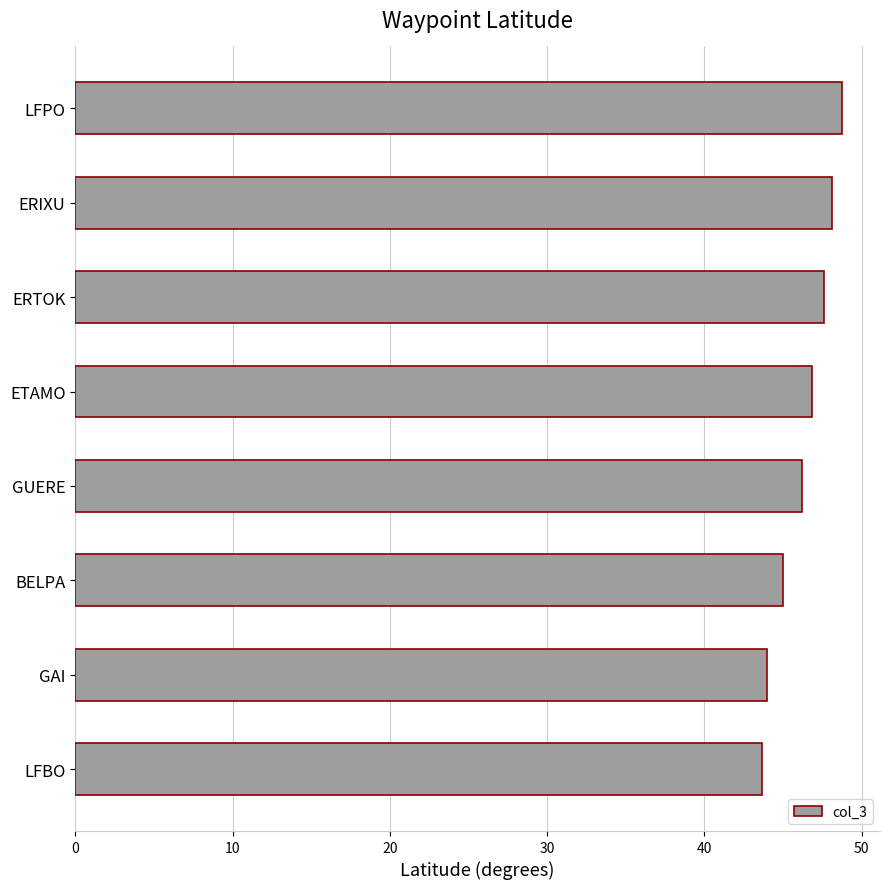

The chart shows a value of 82.7 at ETAMO. True or false?

False